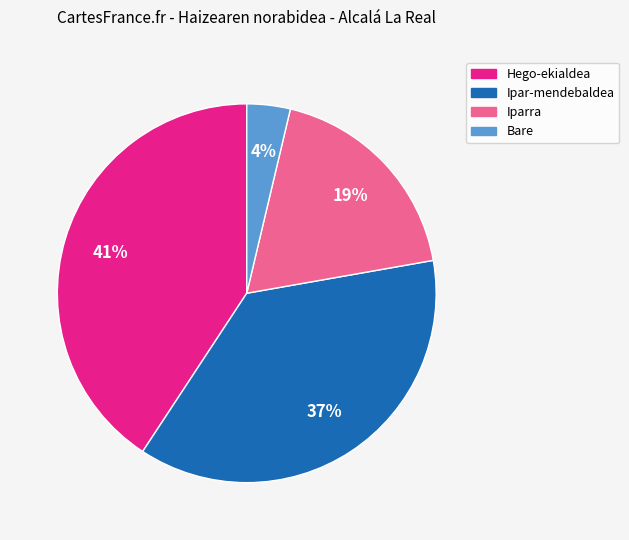

True or false: Hego-ekialdea accounts for 48% of the total.

False